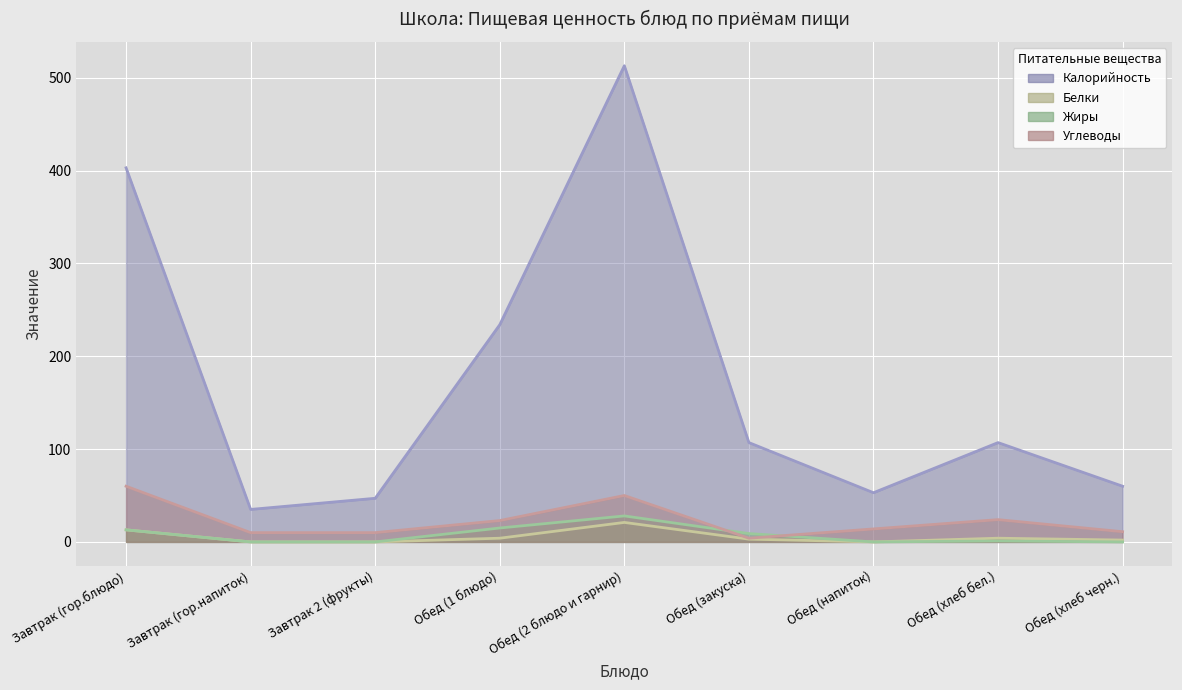

What is the label of the 4th point from the right?

Обед (закуска)